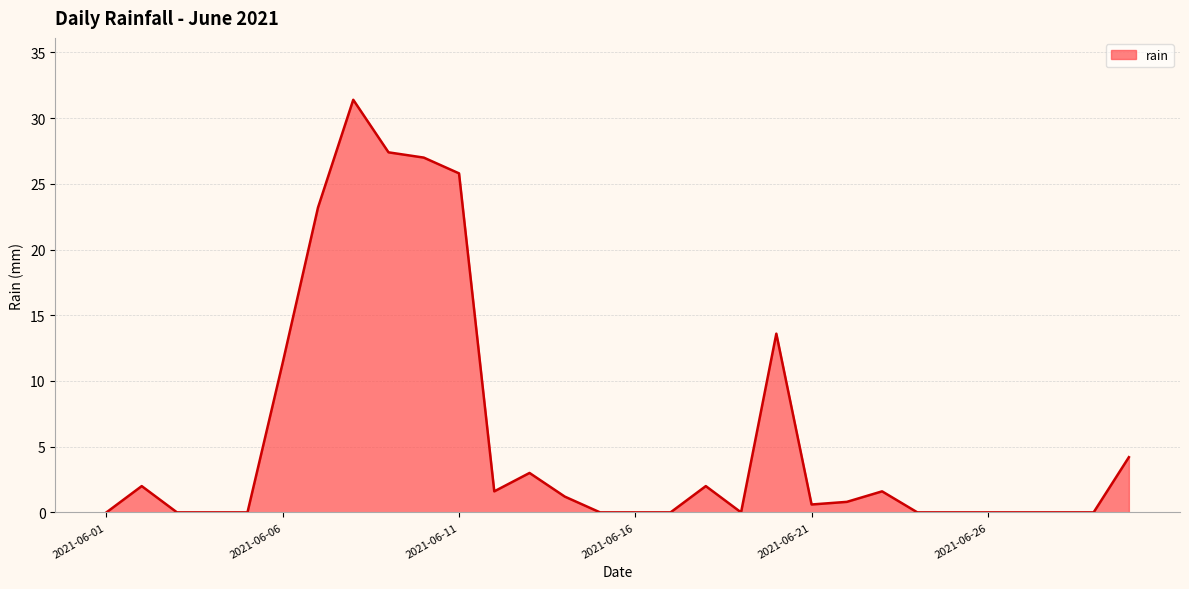

Count the number of data series in this chart.

1